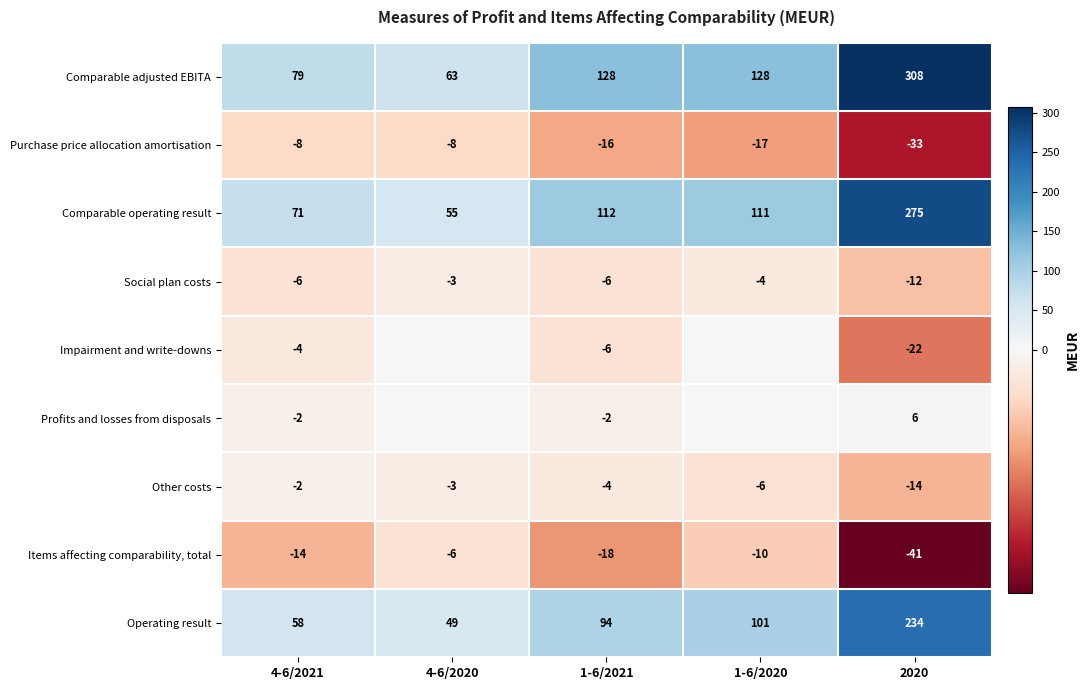

What is the total value across all series at 1-6/2021?

282